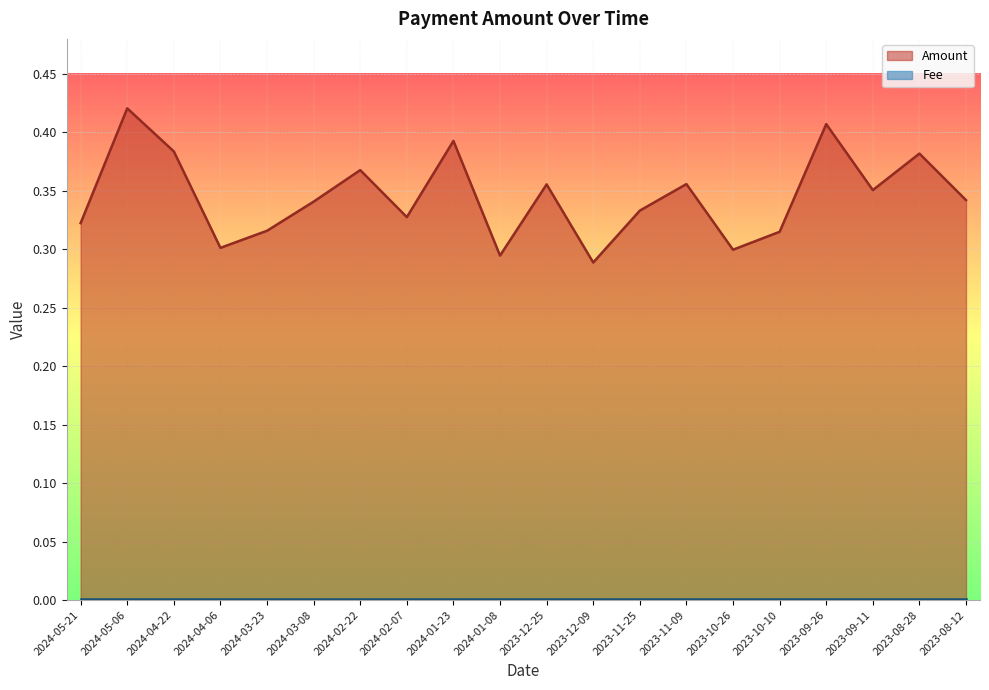

True or false: the data shows 0.4 at 2024-01-23.

True